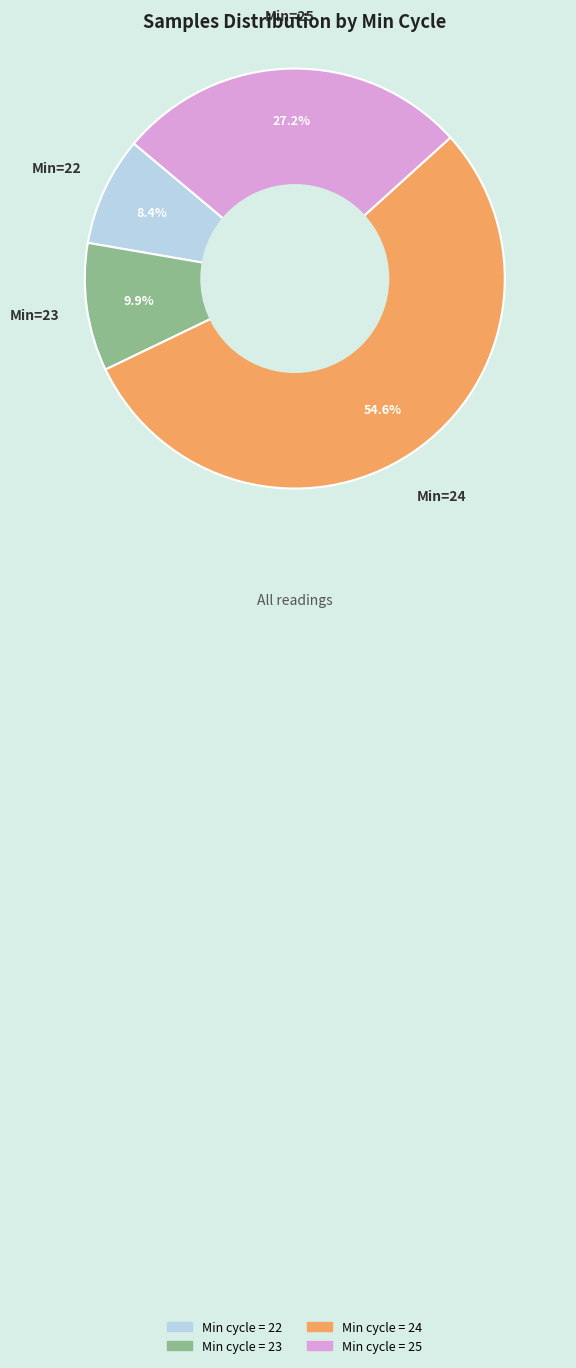

Is there any slice that represents more than half of the pie?

Yes